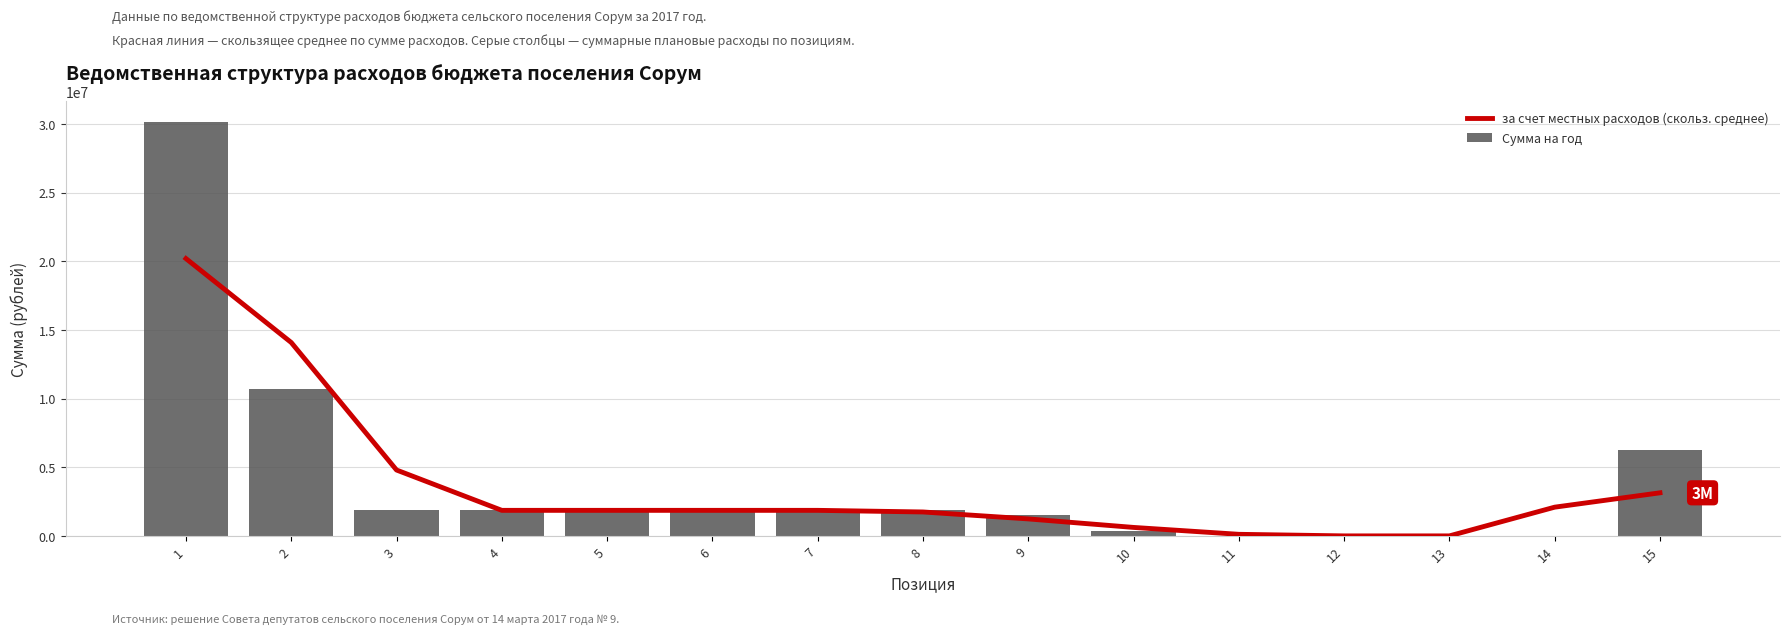

Where does the за счет местных расходов (скольз. среднее) series first go above 1868800?

1